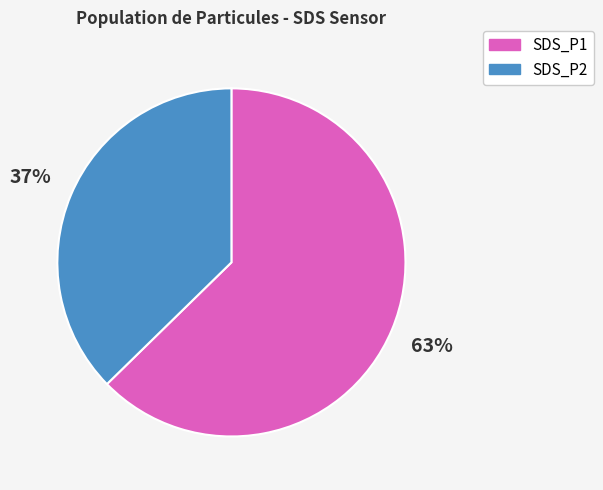

To the nearest percent, what portion does SDS_P2 represent?

37%